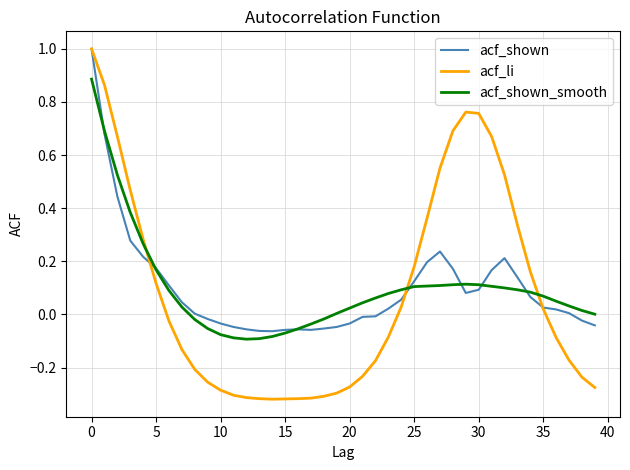

How many lines are shown in the chart?

3